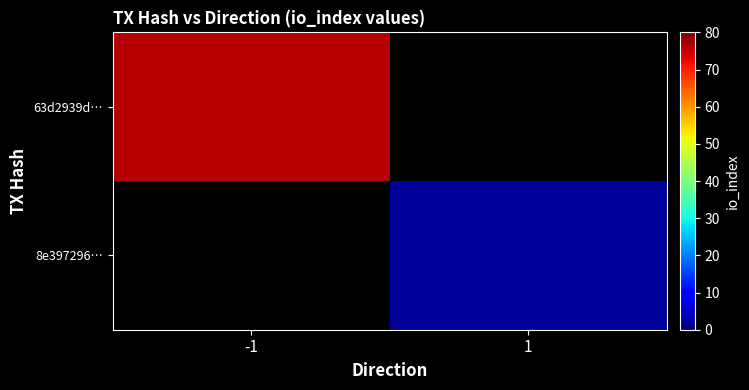

Reading left to right, list all the values displayed in this chart.

63d2939d…: -1=76	1=0
8e397296…: -1=0	1=2